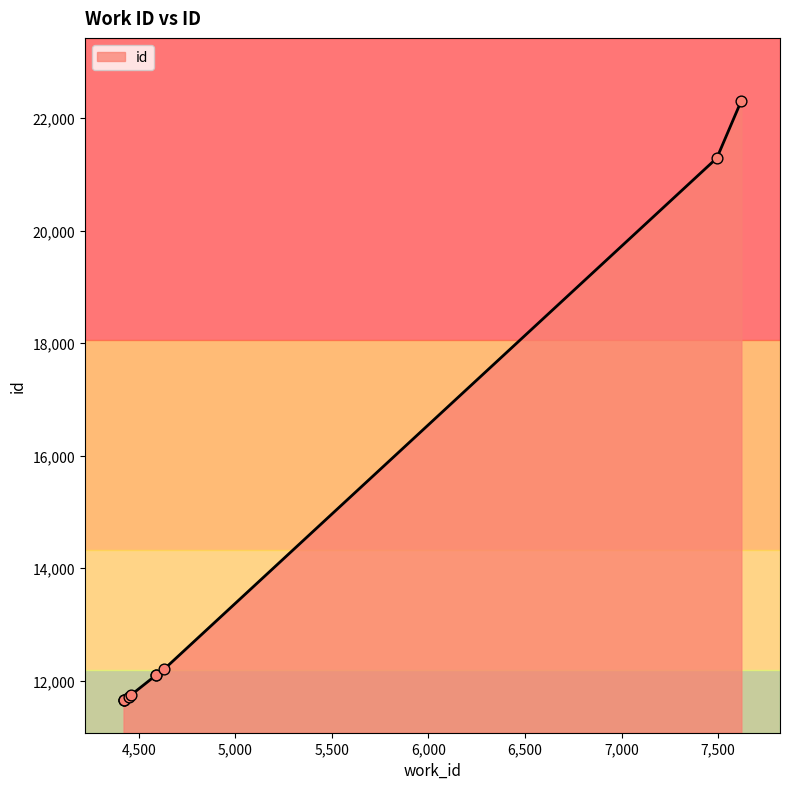

What is the greatest value displayed?

22311